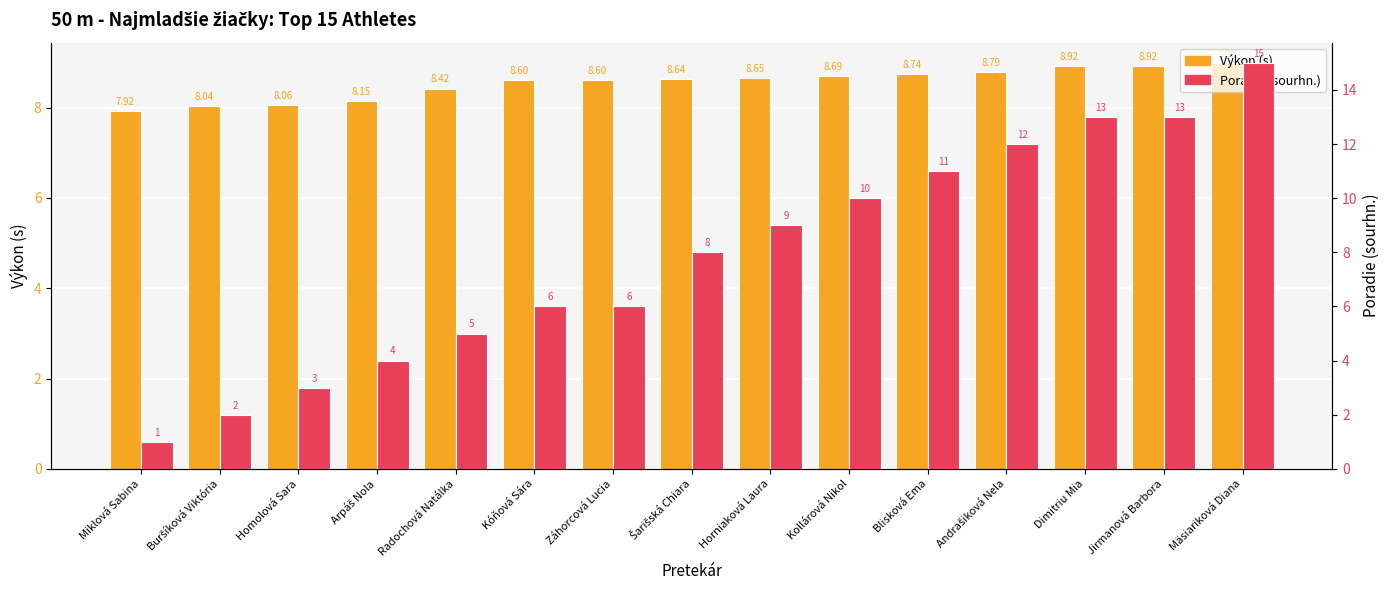

Count the number of data series in this chart.

2